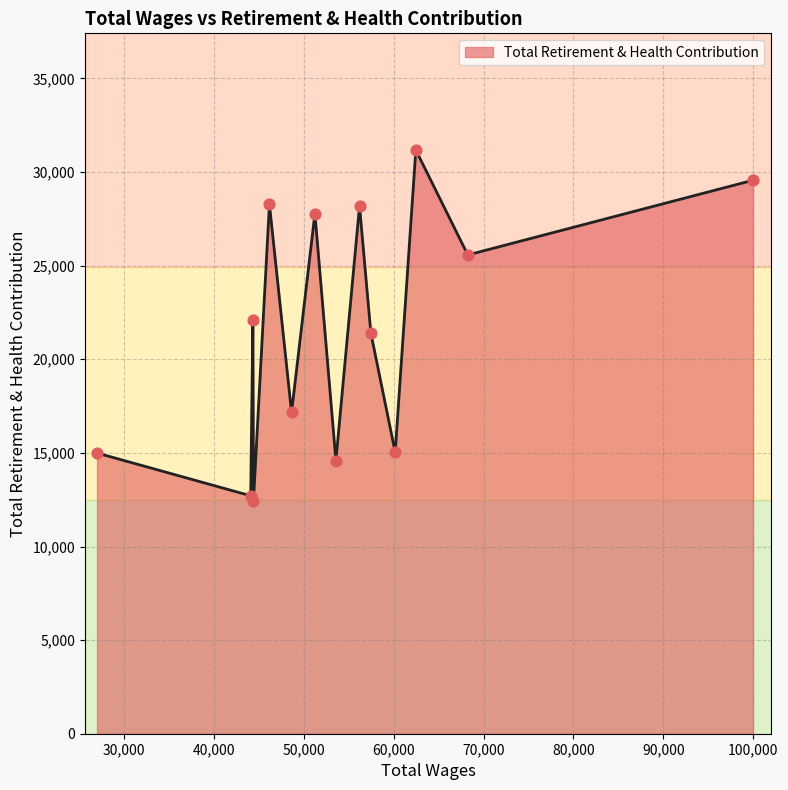

What is the minimum value shown in the chart?

12457